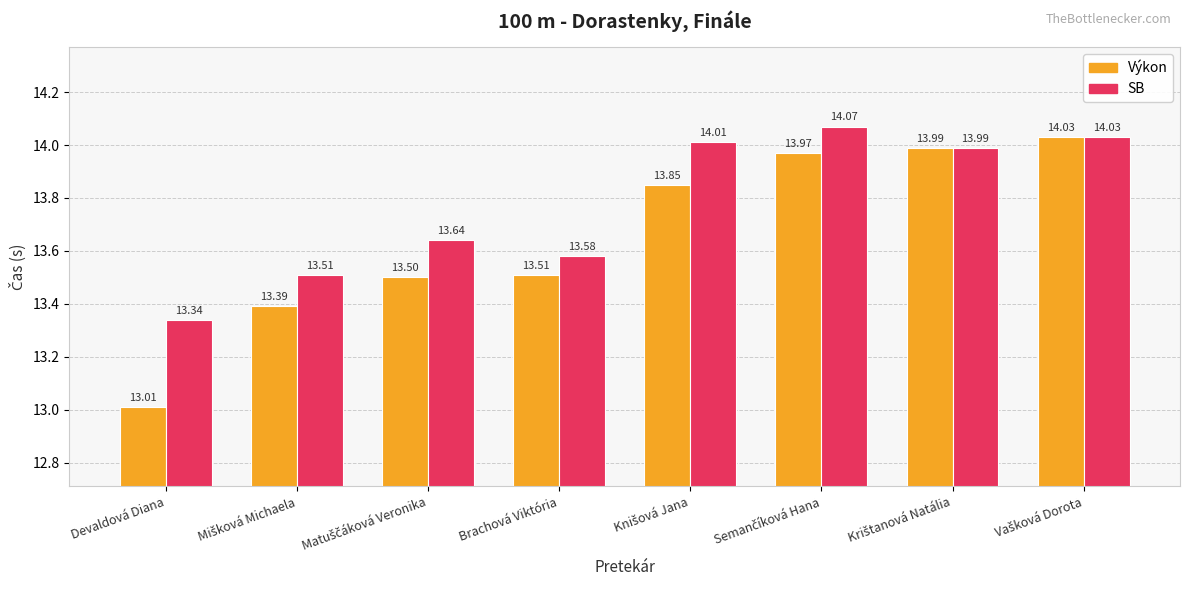

At Brachová Viktória, list the series in order from smallest to largest.

Výkon, SB